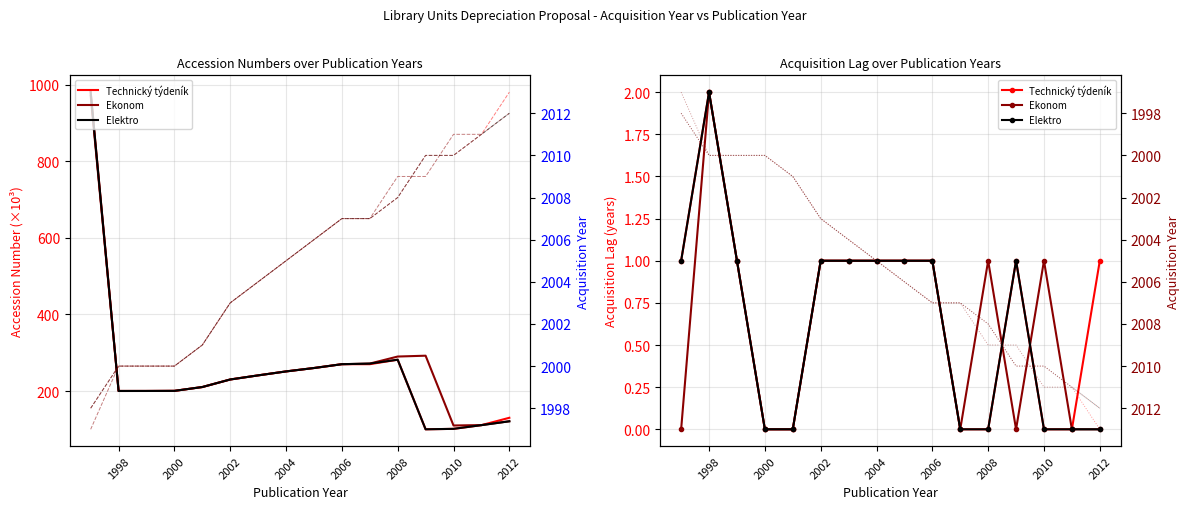

How many interior local peaks does the Technický týdeník series have?

2